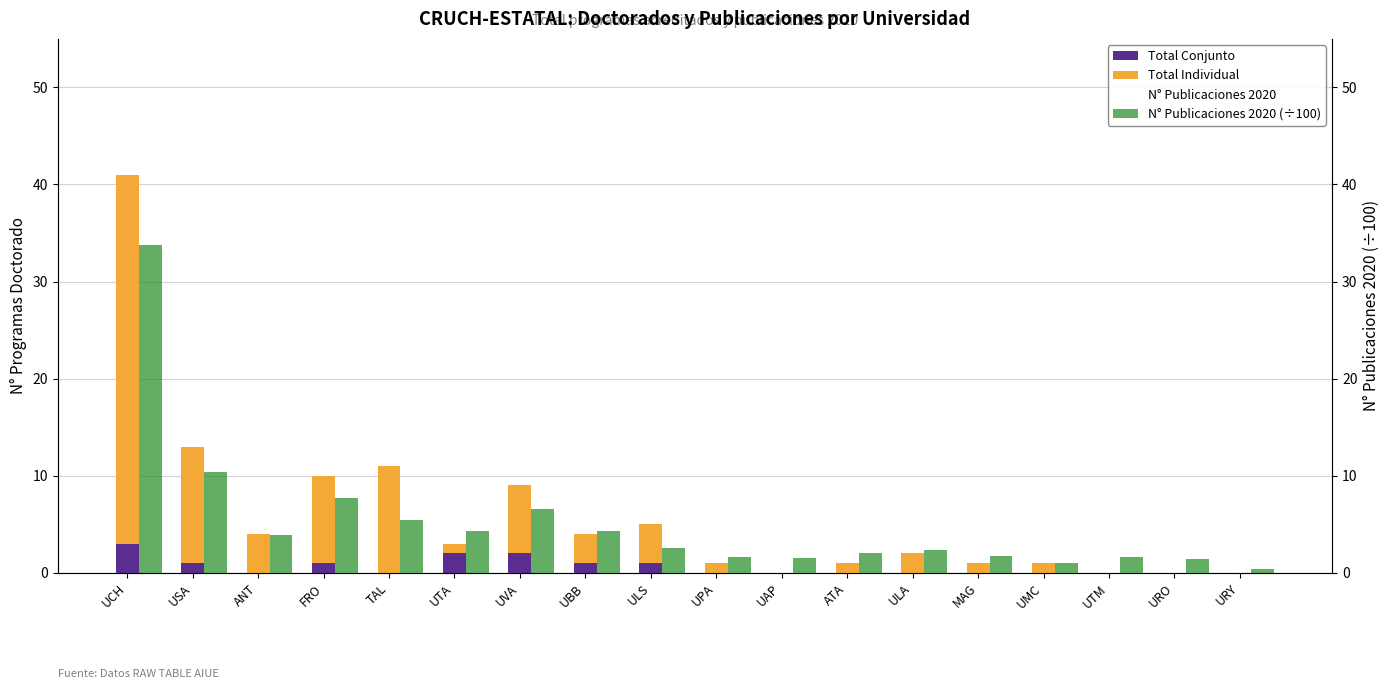

The value of Total Individual at ULA is 1.1. True or false?

False